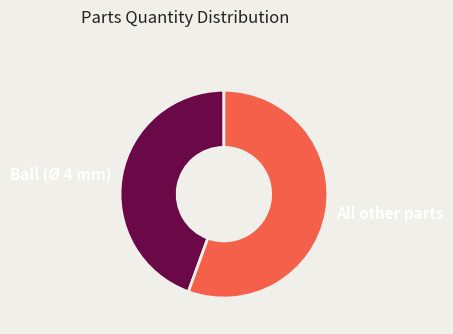

Which slice is the largest?

All other parts